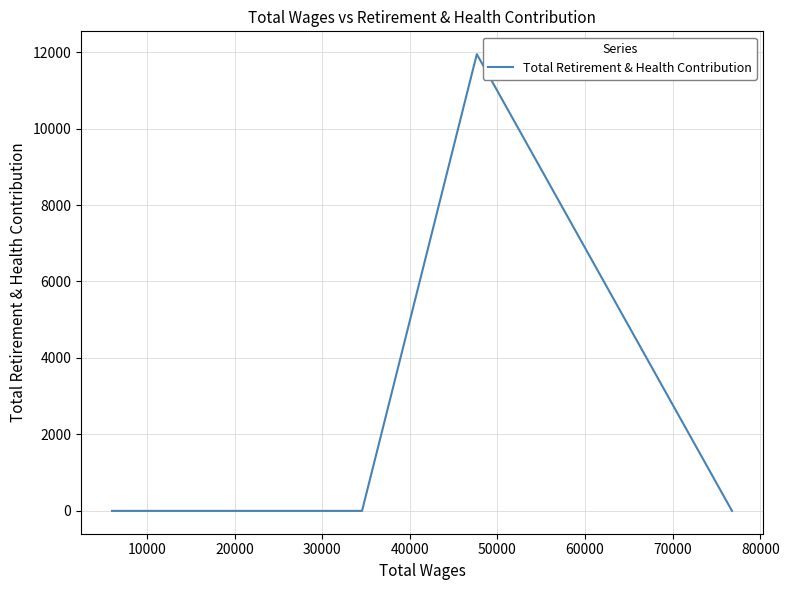

Does the chart have visible grid lines?

Yes